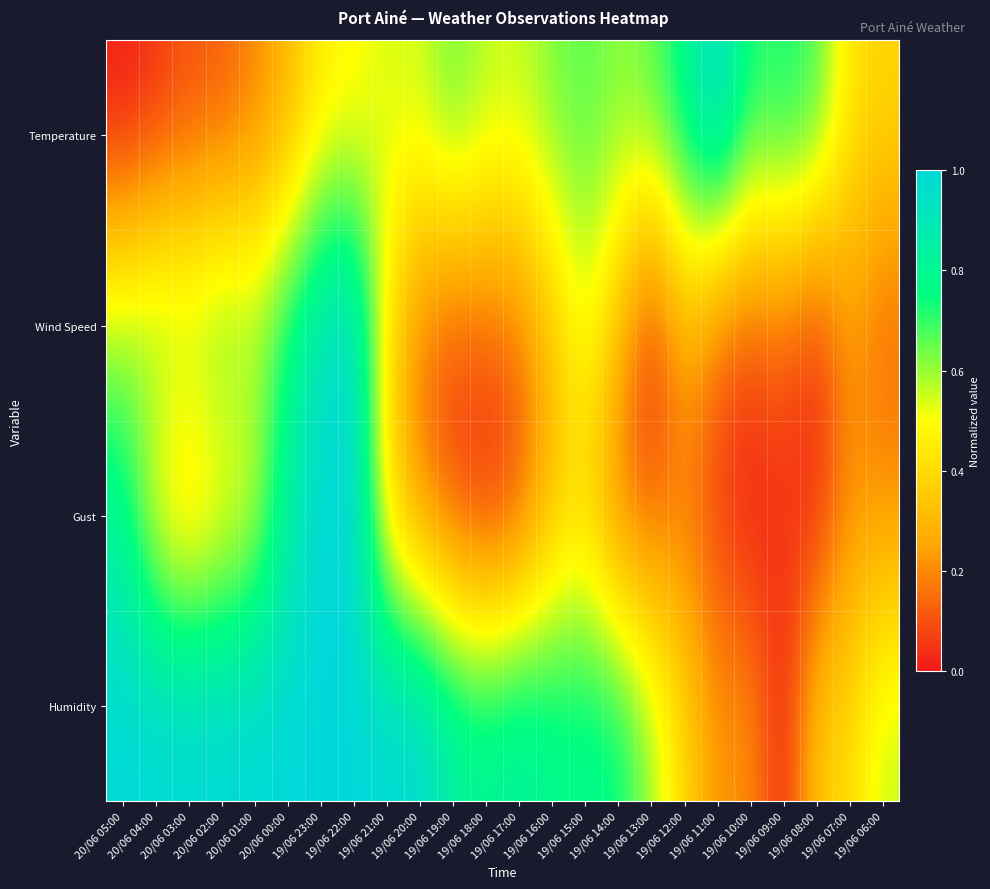

Which series has the largest total across all categories?

Humidity